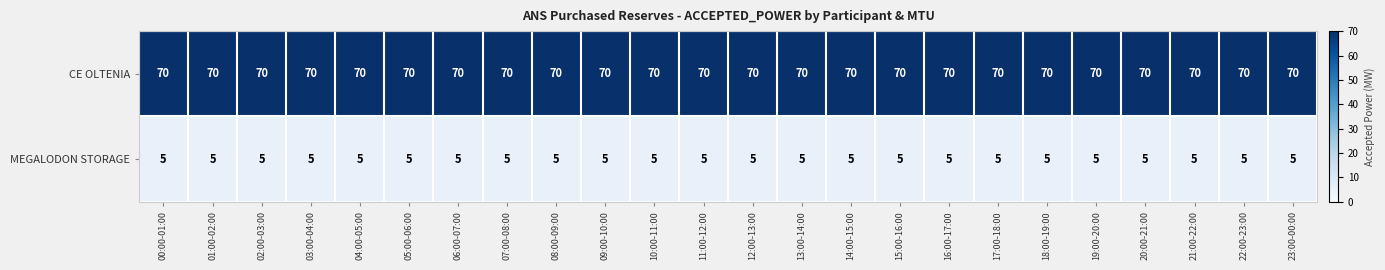

Rank the series by their average value, from highest to lowest.

CE OLTENIA, MEGALODON STORAGE